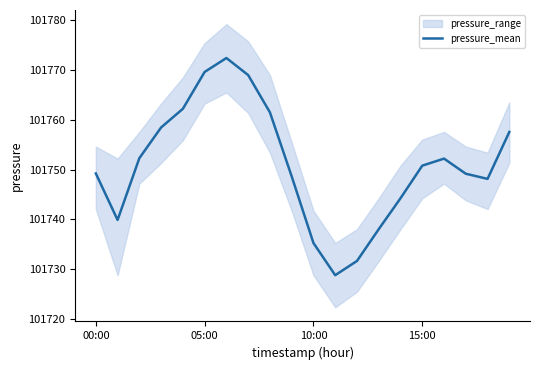

Reading left to right, transcribe all the data shown in this chart.

101749.2	101739.9	101752.3	101758.4	101762.2	101769.6	101772.3	101768.9	101761.4	101748.6	101735.3	101728.8	101731.7	101738.1	101744.2	101750.8	101752.2	101749.2	101748.1	101757.5